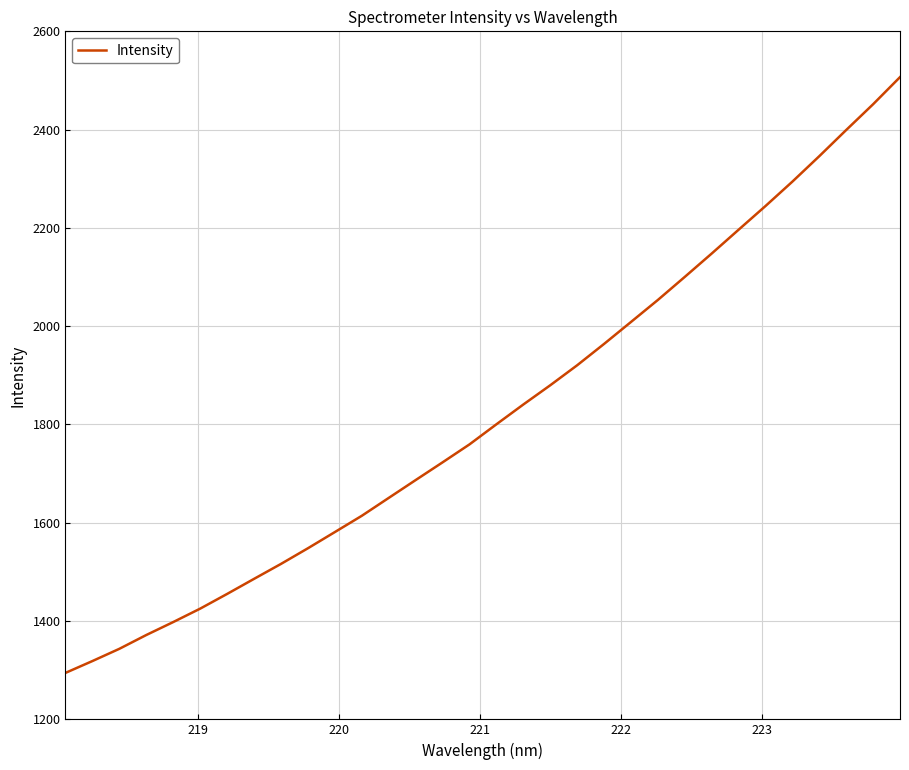

What is the smallest value displayed?

1294.5